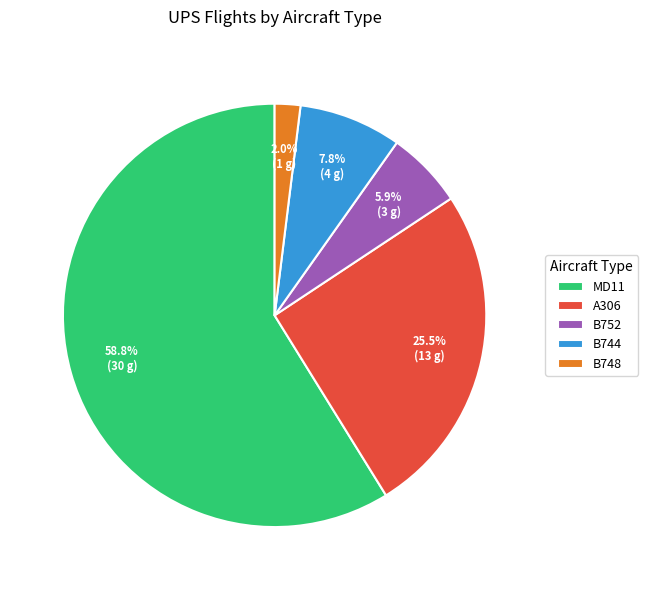

What percentage is the B752 slice, to the nearest percent?

6%